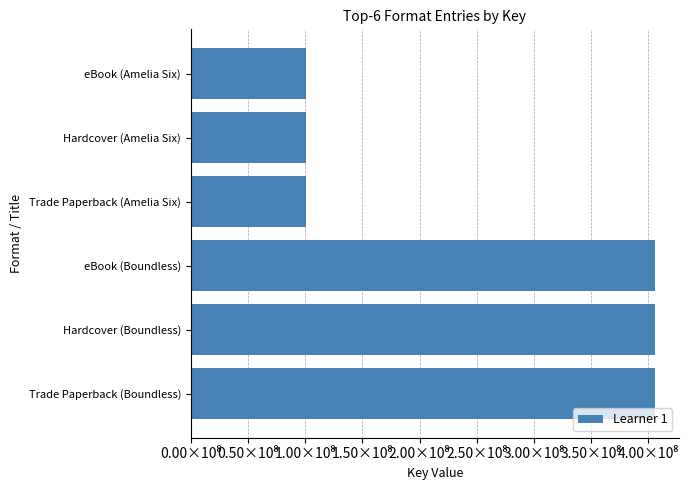

What is the sum of all values?

1519672983